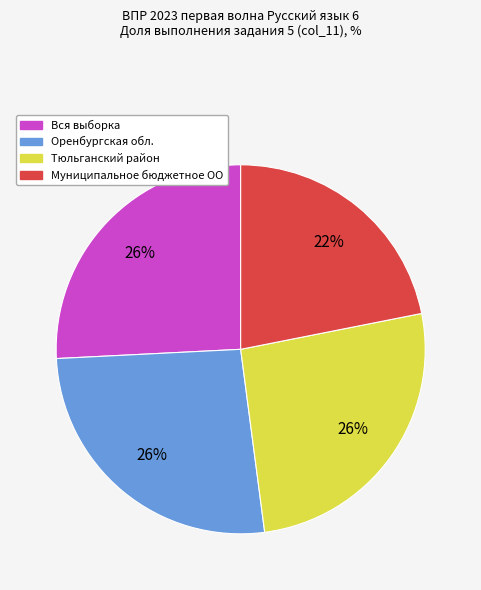

Count the number of slices in the pie.

4